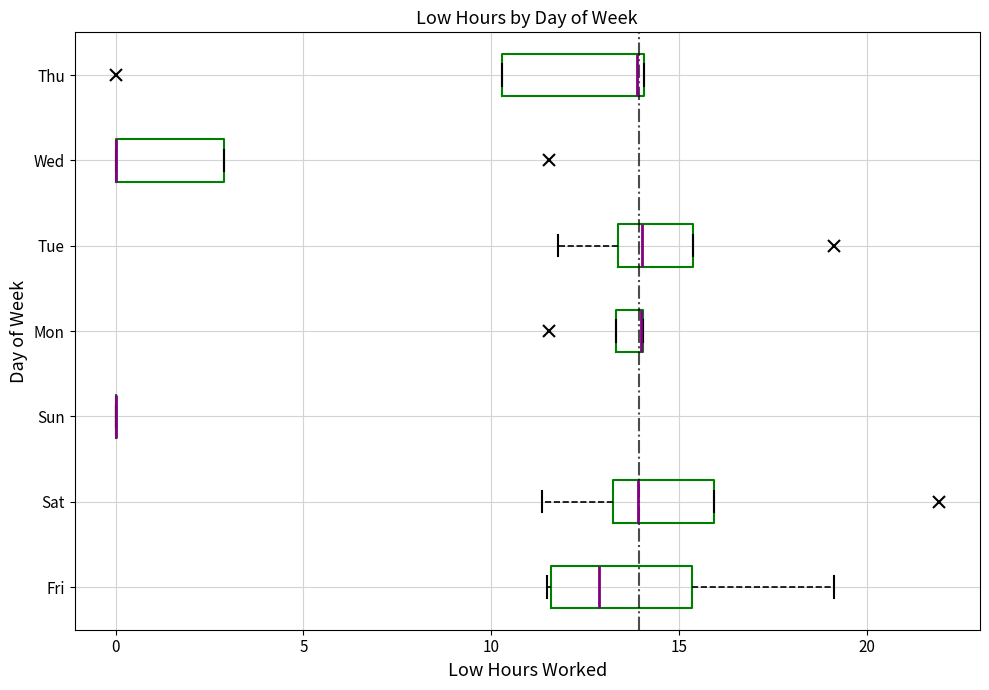

Where does the median line of the box for Tue sit on the x-axis? The values are not printed on the chart, so give them approximately, as read against the axis.

14.0